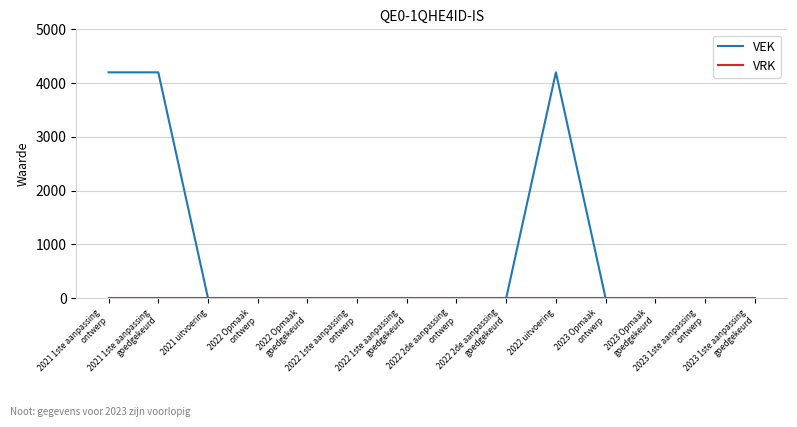

What is the maximum value shown in the chart?

4200